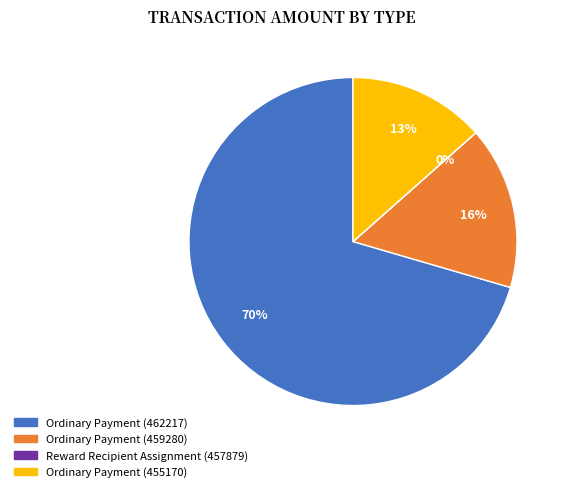

What percentage is the Ordinary Payment (459280) slice, to the nearest percent?

16%